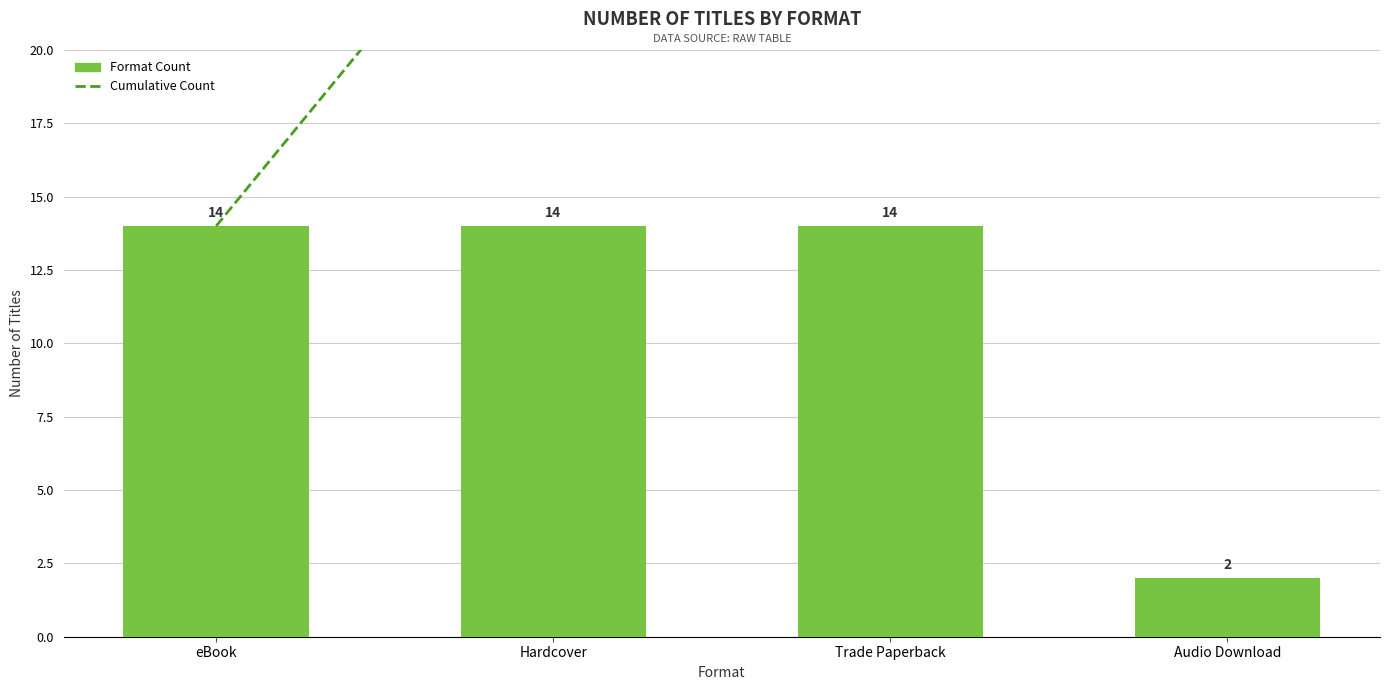

What are all the series names shown in the legend?

Cumulative Count, Format Count